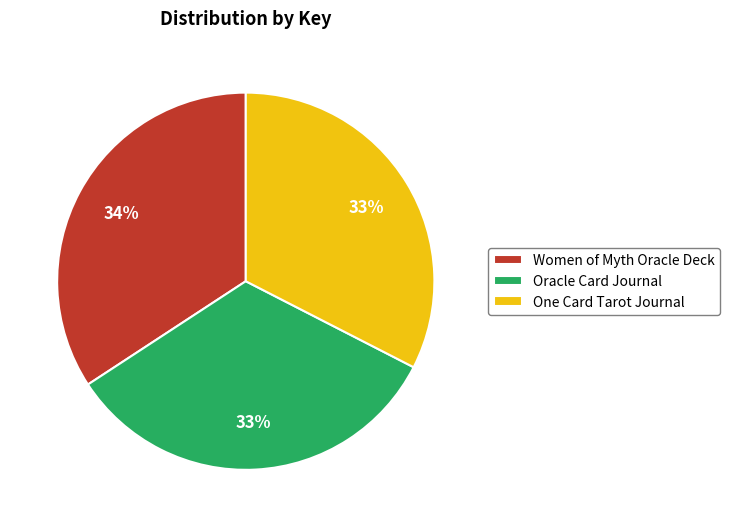

What percentage is the Oracle Card Journal slice, to the nearest percent?

33%